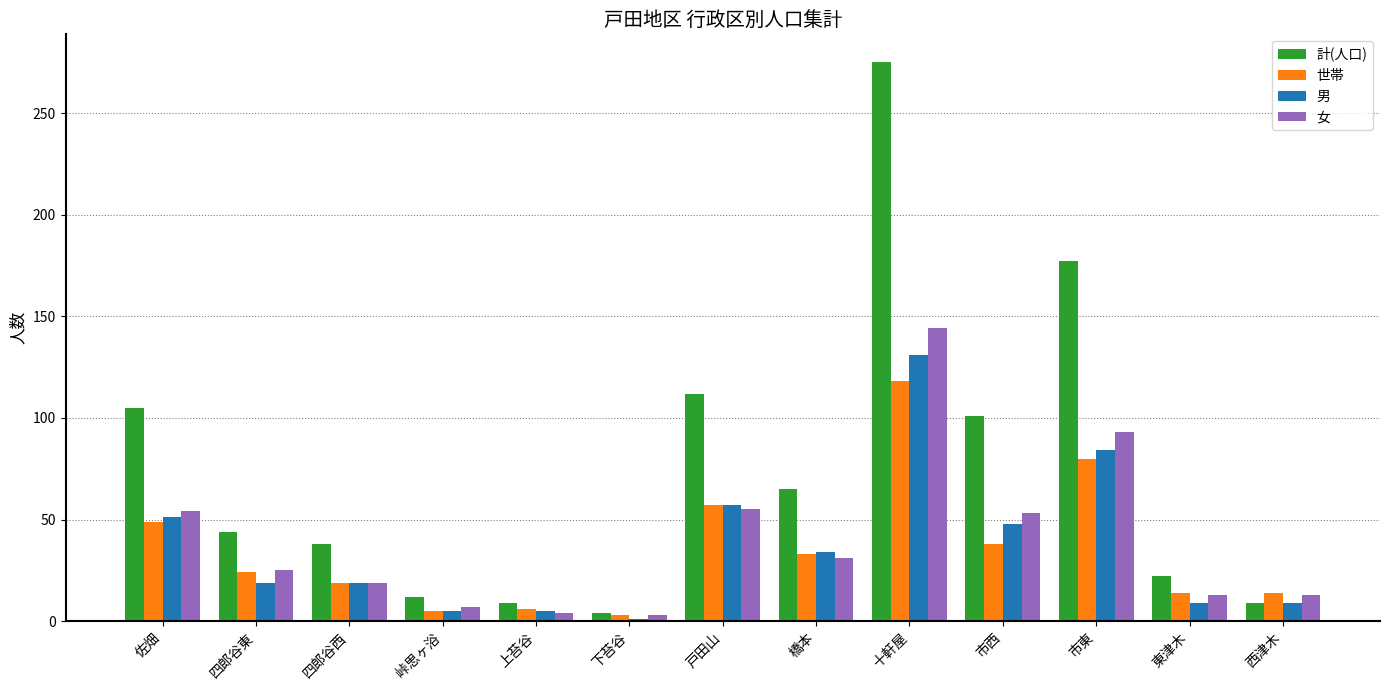

The value of 男 at 十軒屋 is 88. True or false?

False